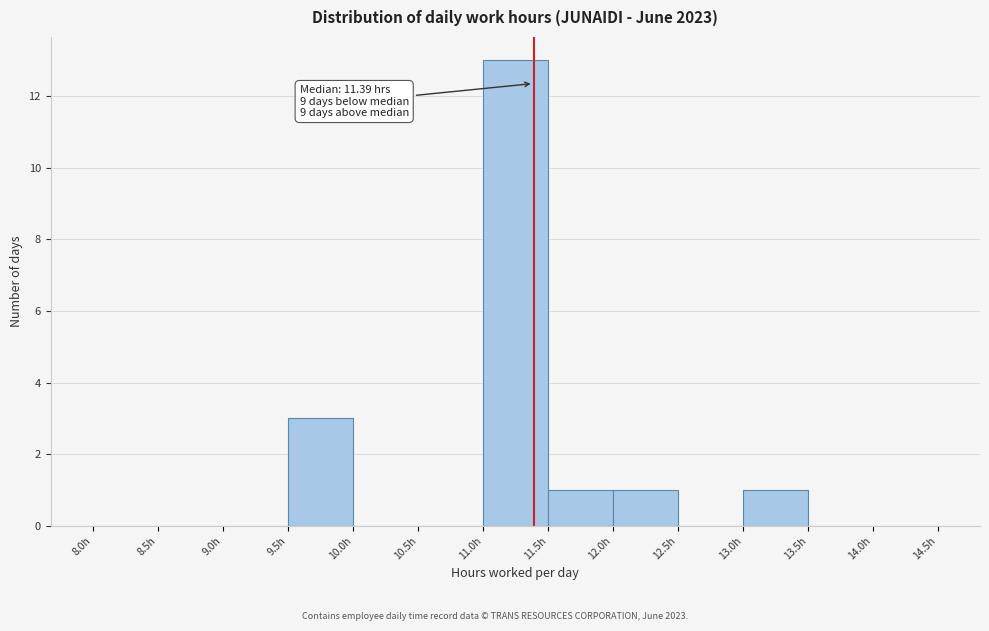

Over which range of the x-axis is the bar tallest?

11.0 to 11.5